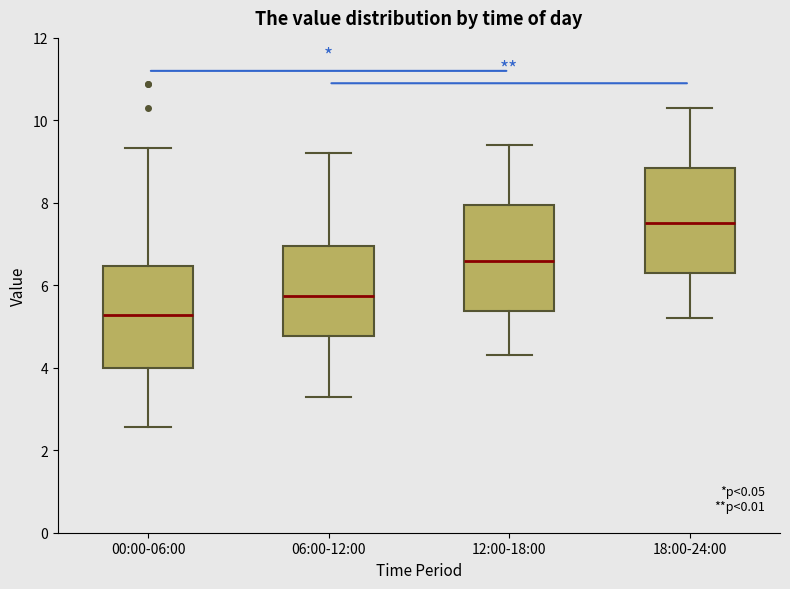

Reading left to right, transcribe this box plot: for each box, give where its median line is, the range the box spans, and where its two whiskers end, as read against the y-axis. The values are not printed on the chart, so give them approximately, as read against the axis.

00:00-06:00: median 5.2, box 4.0 to 6.4, whiskers 2.6 to 9.4
06:00-12:00: median 5.8, box 4.8 to 7.0, whiskers 3.4 to 9.2
12:00-18:00: median 6.6, box 5.4 to 8.0, whiskers 4.4 to 9.4
18:00-24:00: median 7.6, box 6.4 to 8.8, whiskers 5.2 to 10.4